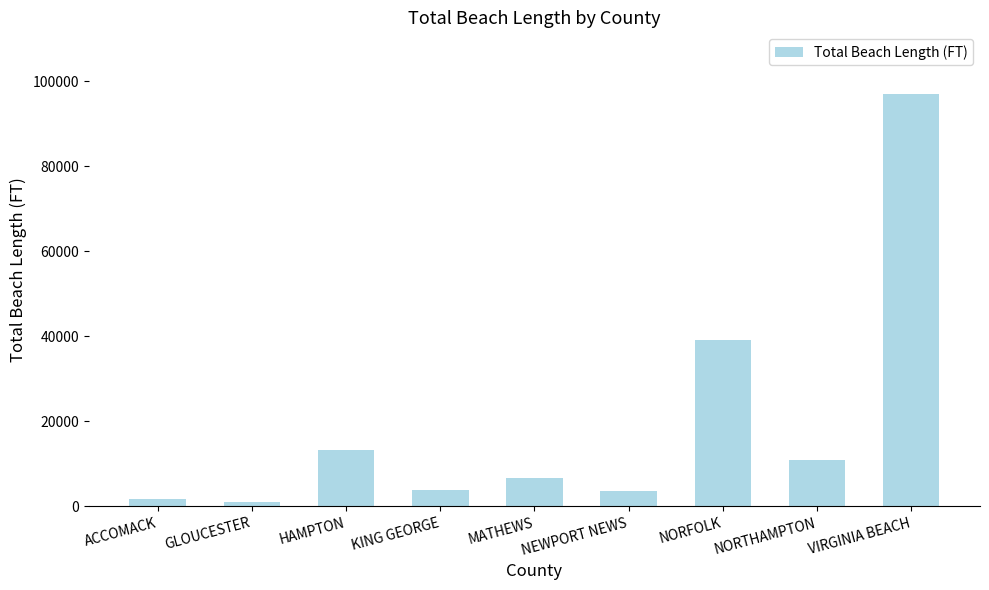

The value at NORFOLK is 19556. True or false?

False